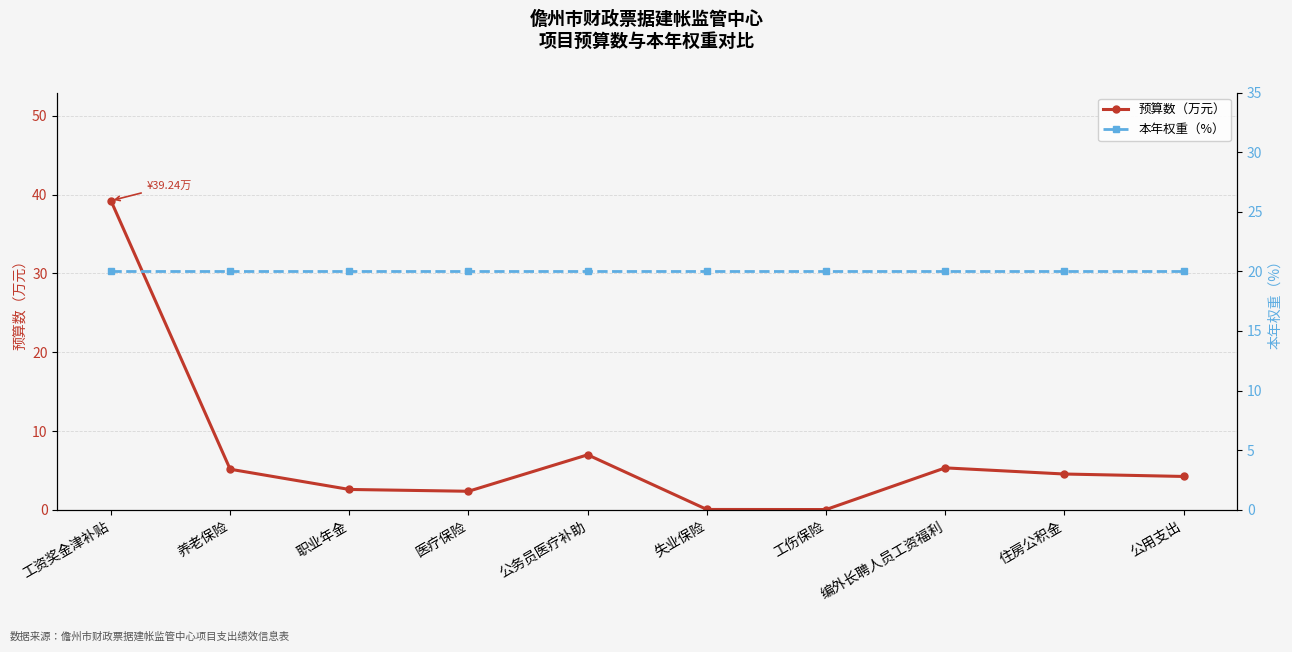

Rank the series at 医疗保险 from highest to lowest value.

本年权重（%）, 预算数（万元）